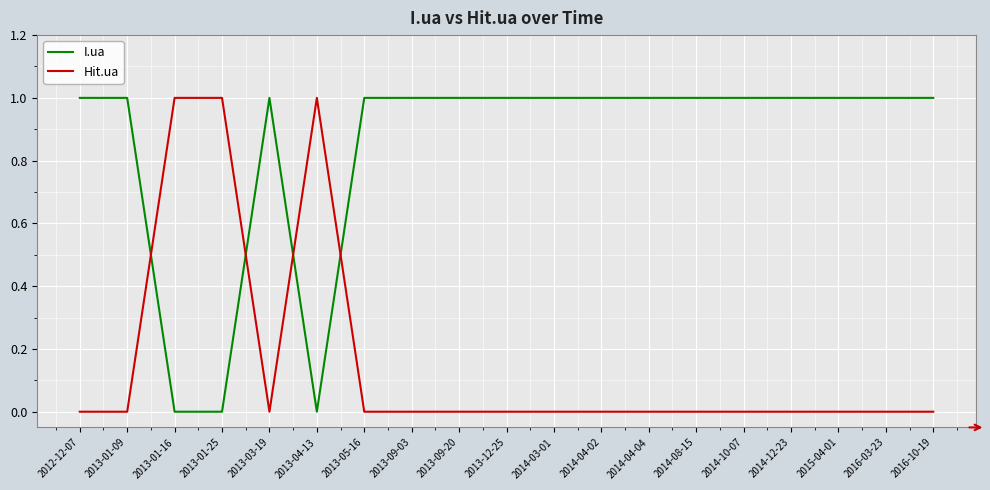

Which series ends up on top after the final intersection of Hit.ua and I.ua?

I.ua